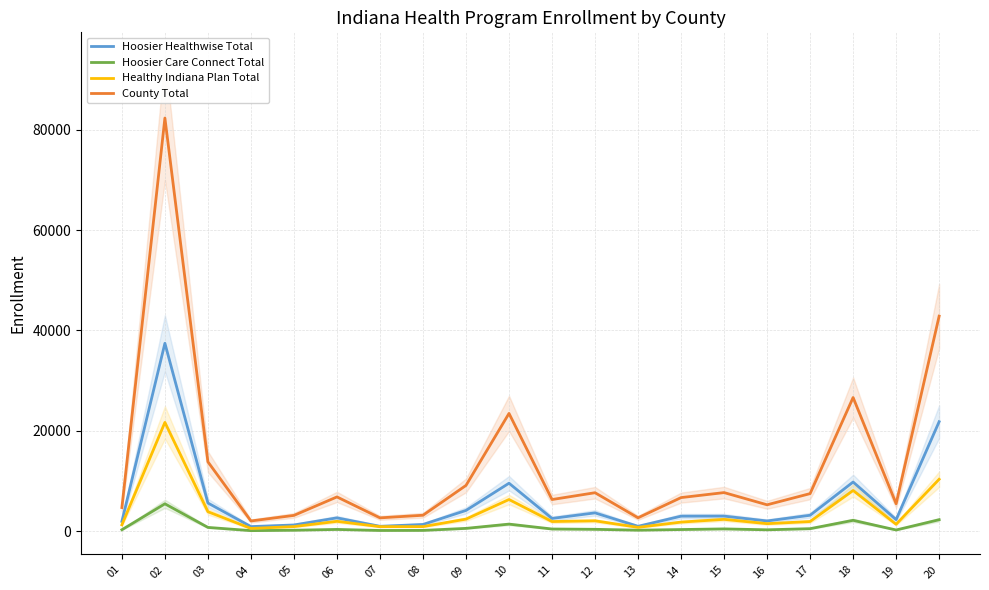

In County Total, how many points are lower than both neighbors (excluding endpoints)?

6